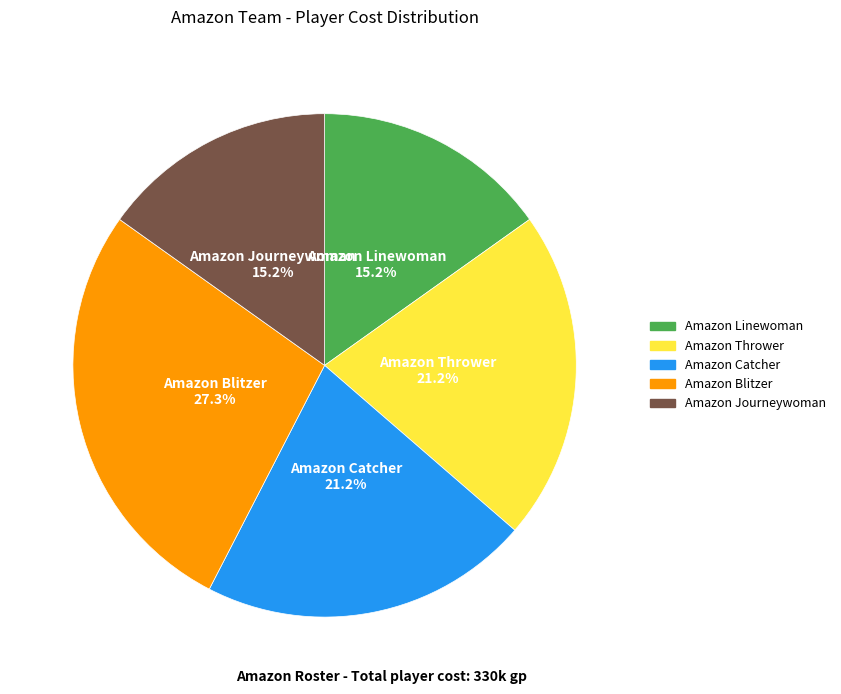

Count the number of slices in the pie.

5